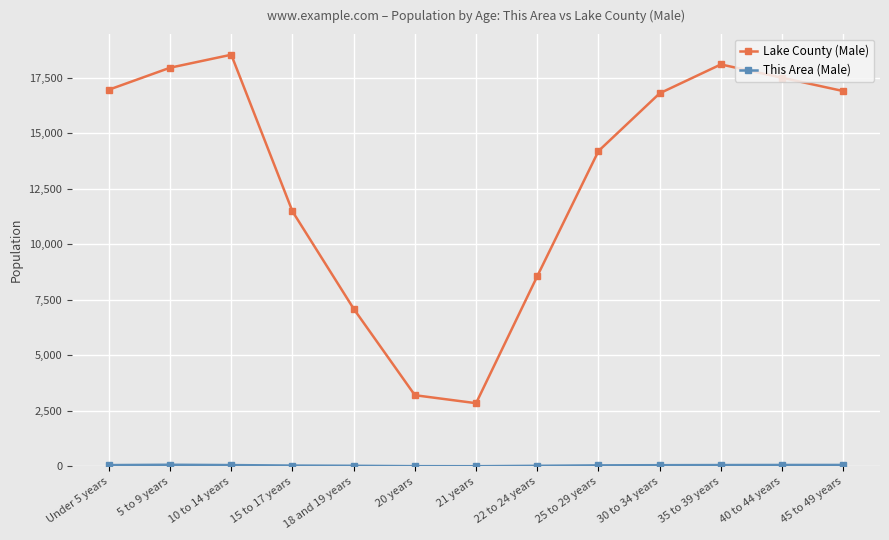

At how many categories does at least one series exceed 13476?

8